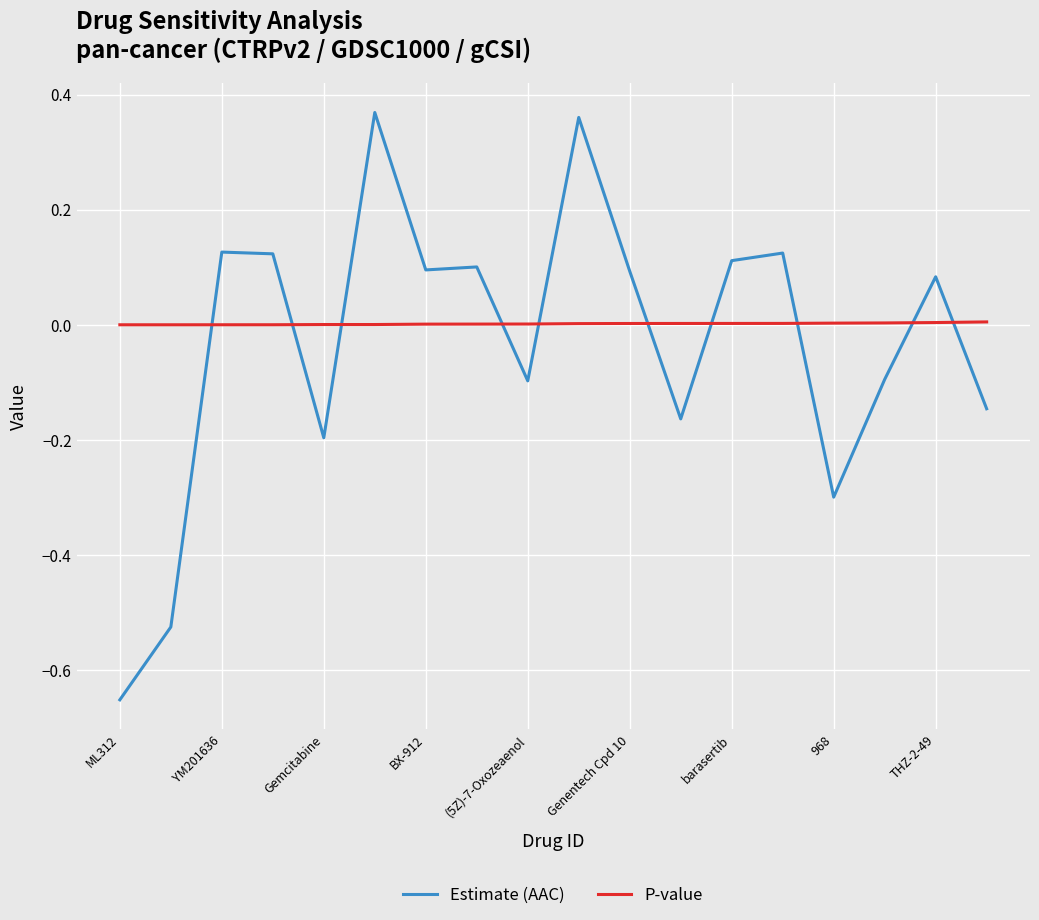

Rank the series by their maximum value, from highest to lowest.

Estimate (AAC), P-value